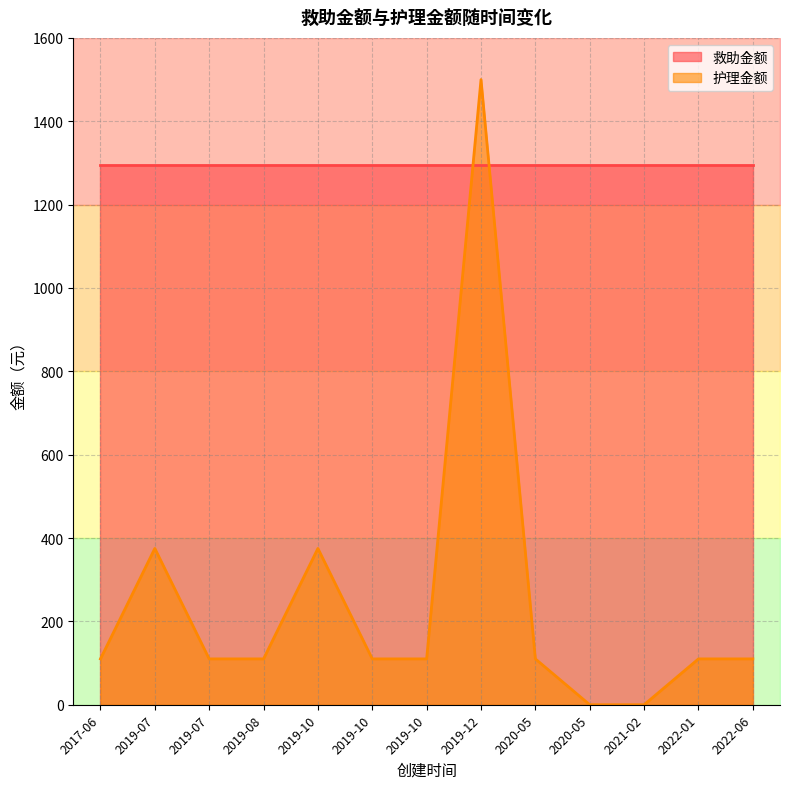

Between 2019-12 and 2017-06, which is larger?

2019-12